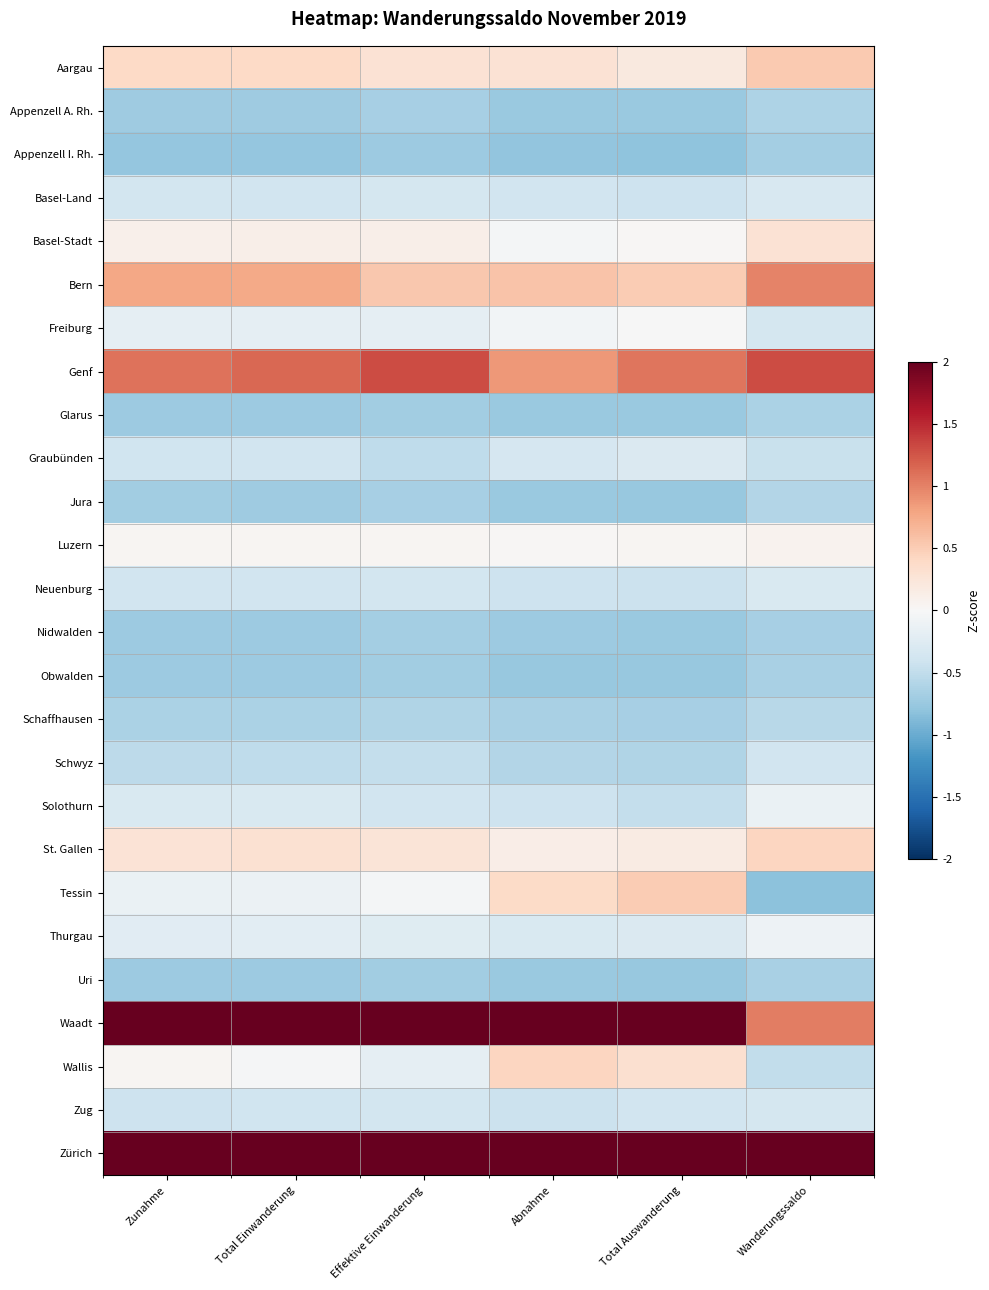

What is the maximum value shown in the chart?

4.1